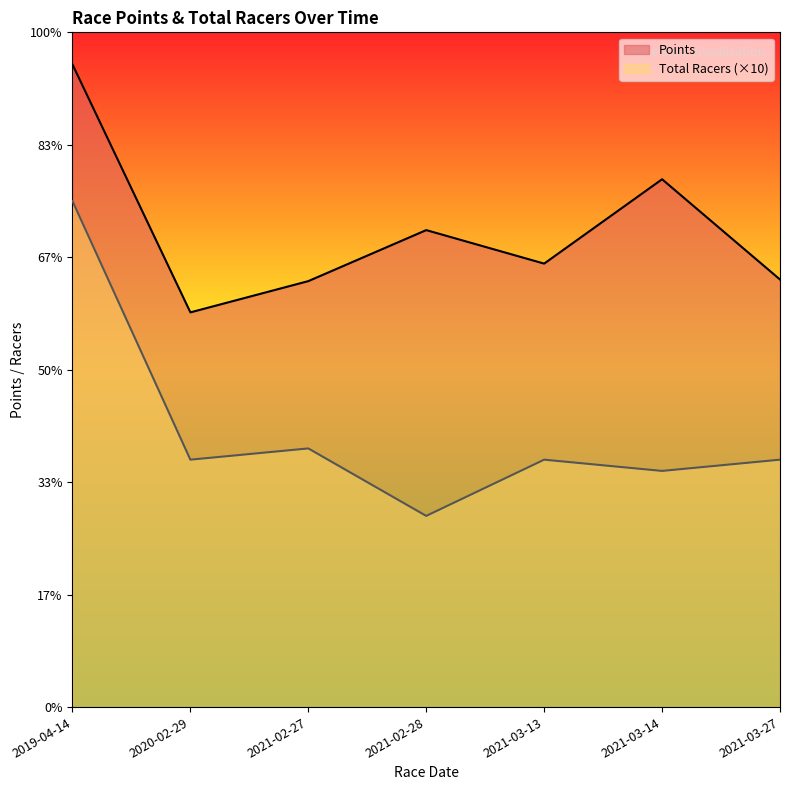

At which category is the sum across all series the highest?

2019-04-14